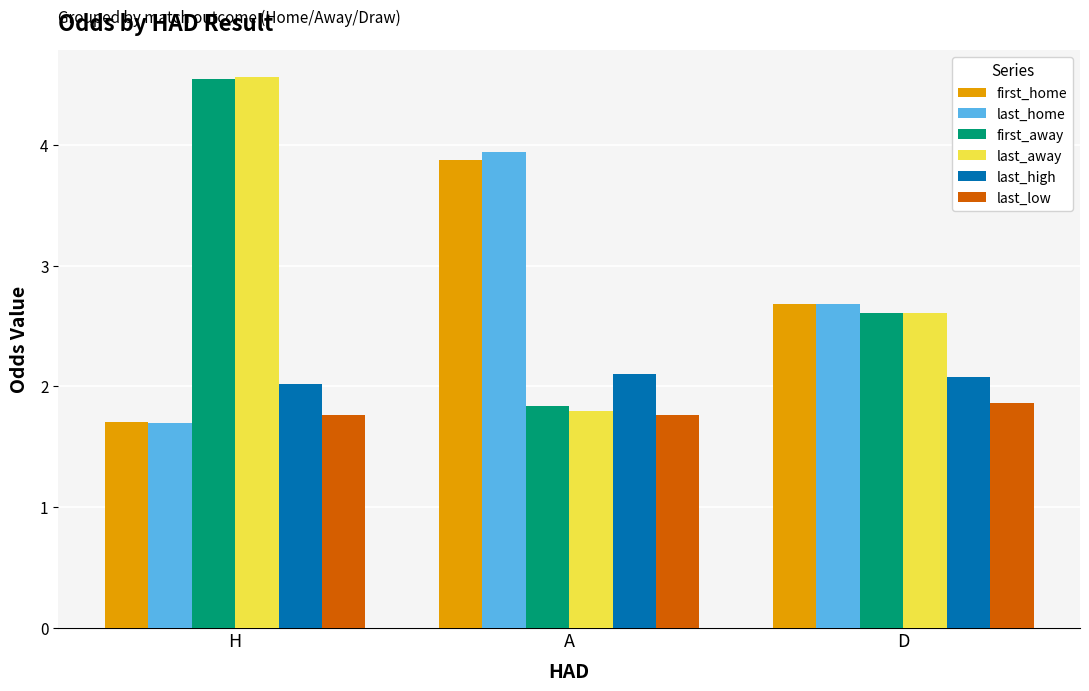

What is the value of the last_away bar at the 1st from the left?

4.6